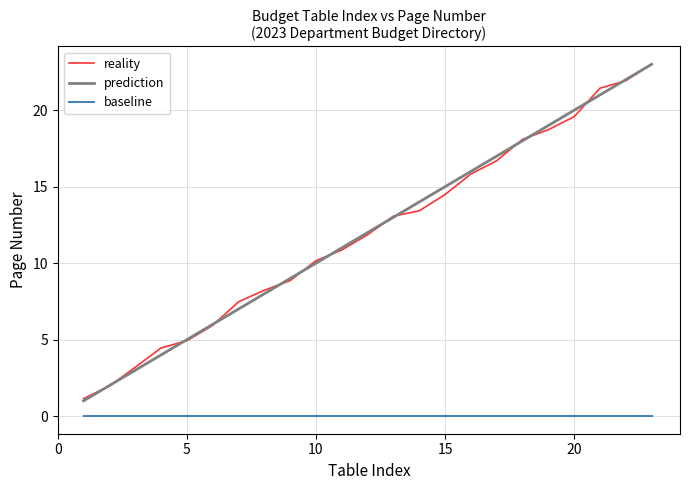

What are all the series names shown in the legend?

reality, prediction, baseline